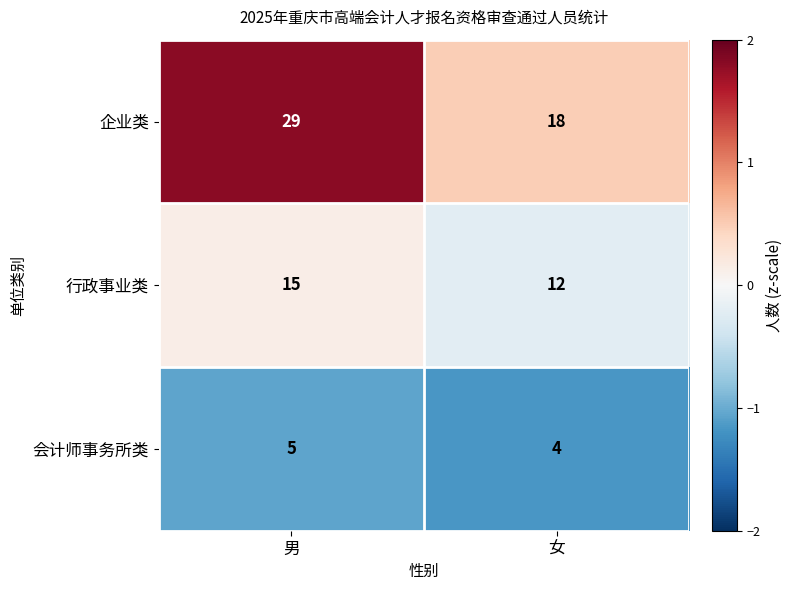

What is the difference between the maximum and minimum values in the 行政事业类 series?

3